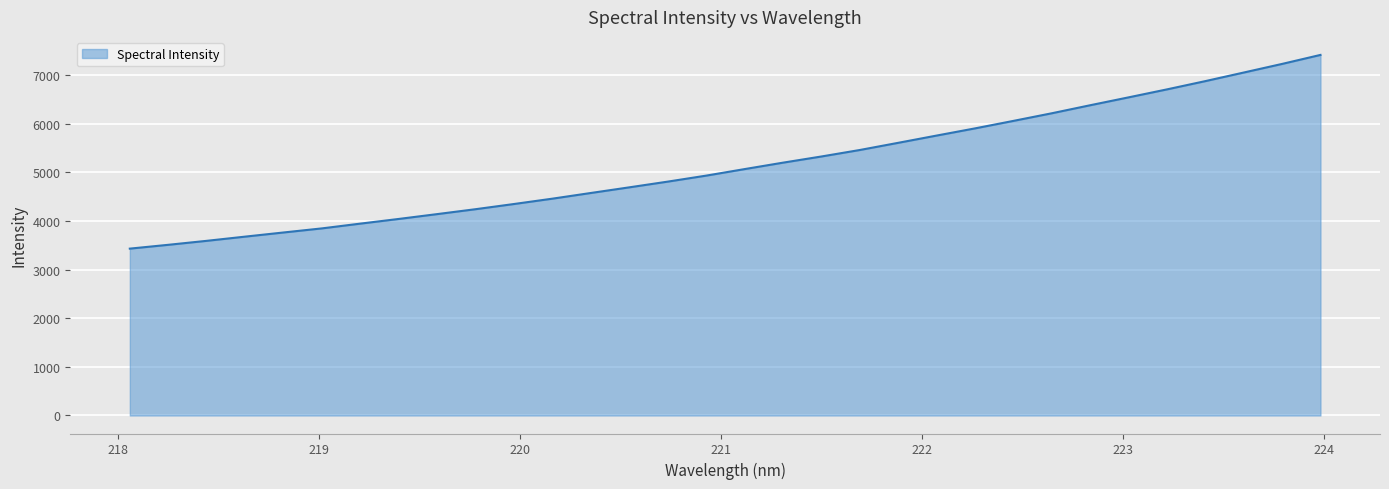

What is the average value?

5150.4